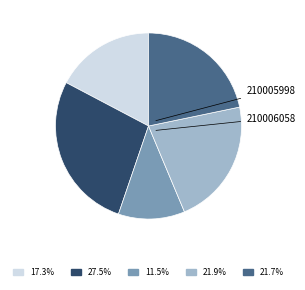

Is there any slice that represents more than half of the pie?

No